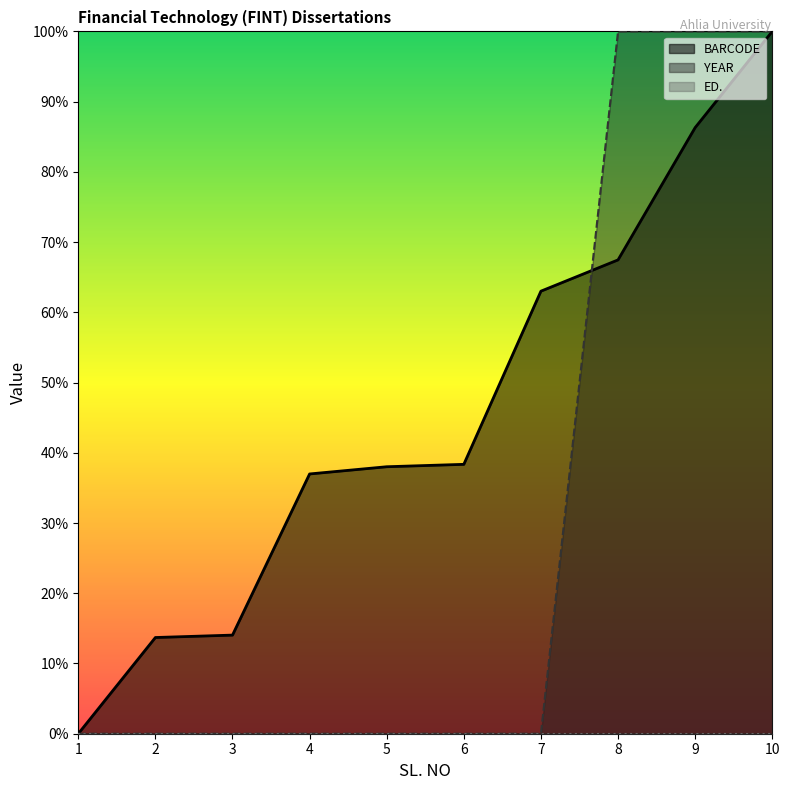

What is the value of the YEAR point at the 9th from the left?

1.0